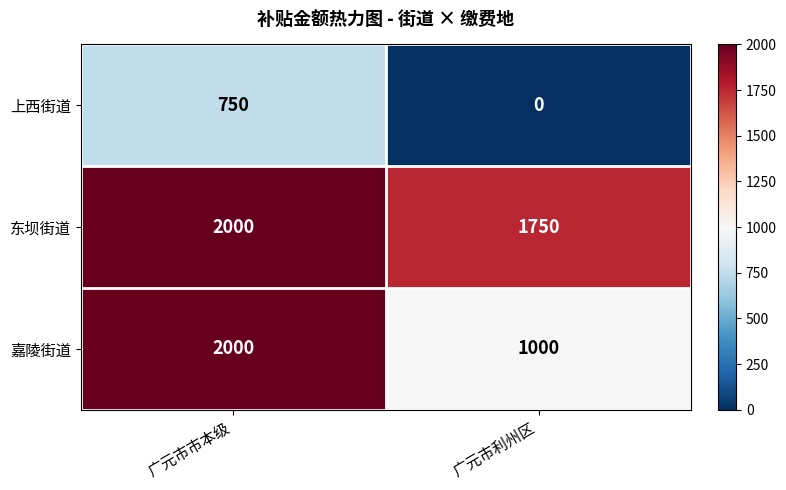

Rank the series at 广元市利州区 from highest to lowest value.

东坝街道, 嘉陵街道, 上西街道